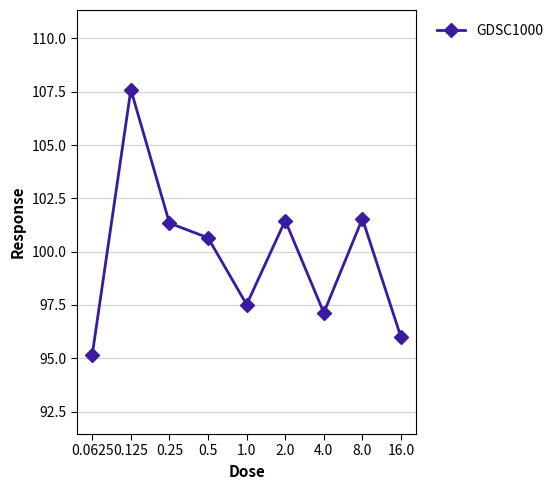

What is the difference between the maximum and minimum values?

12.4